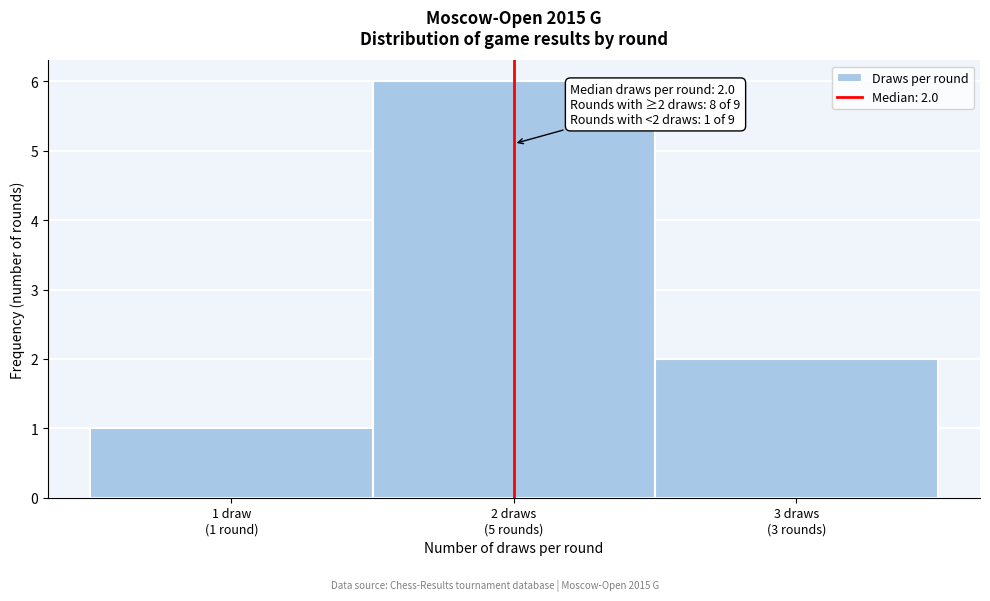

Reading left to right, list all the values displayed in this chart.

1	6	2